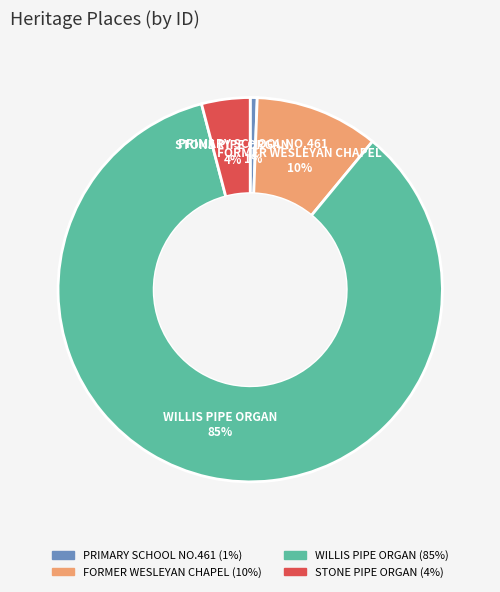

What percentage is the WILLIS PIPE ORGAN slice, to the nearest percent?

85%